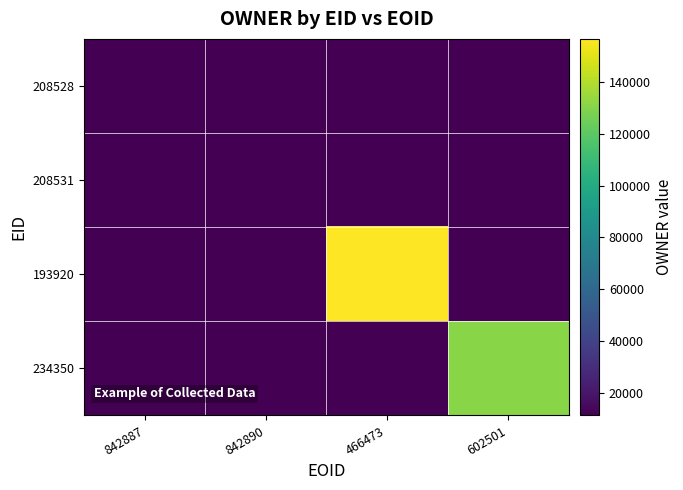

Reading right to left, what are all the values shown in this chart?

208528: 602501=11140	466473=11140	842890=11140	842887=11140
208531: 602501=11140	466473=11140	842890=11140	842887=11140
193920: 602501=11140	466473=156737	842890=11140	842887=11140
234350: 602501=130738	466473=11140	842890=11140	842887=11140